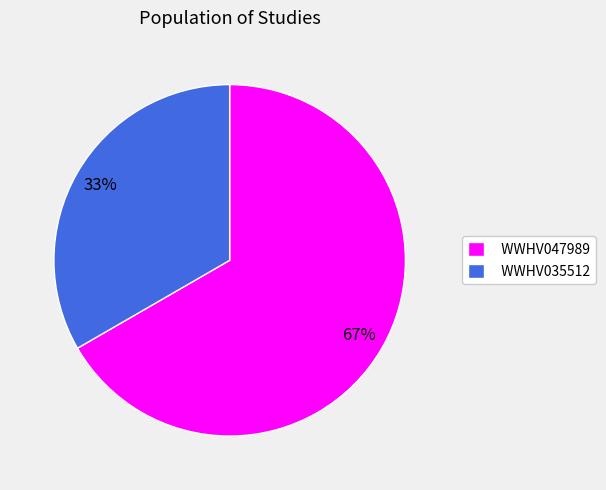

To the nearest percent, what portion does WWHV035512 represent?

33%